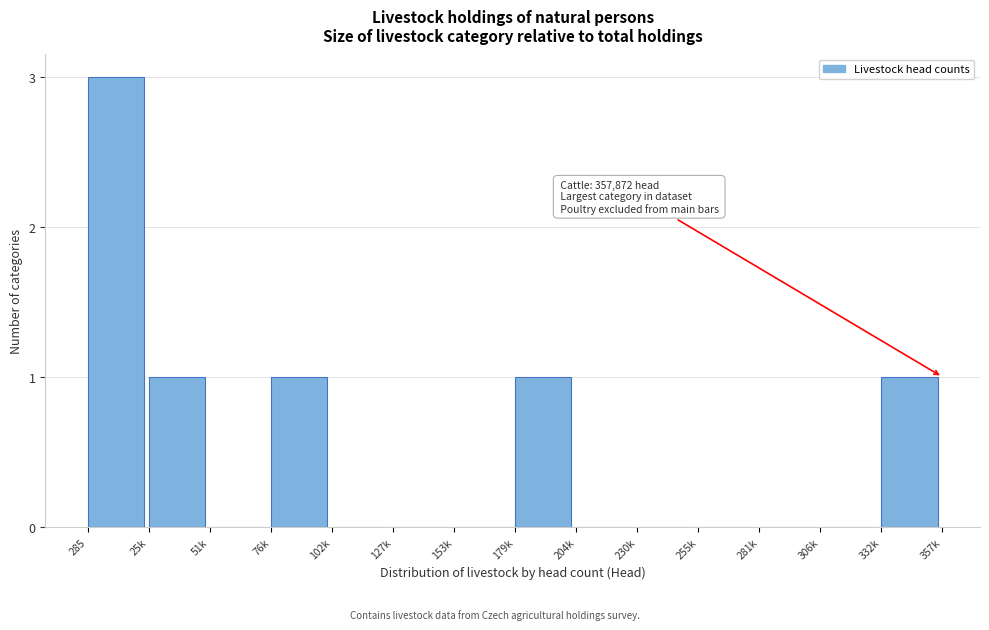

Reading left to right, list all the values displayed in this chart.

285=3	25k=1	51k=0	76k=1	102k=0	127k=0	153k=0	179k=1	204k=0	230k=0	255k=0	281k=0	306k=0	332k=1